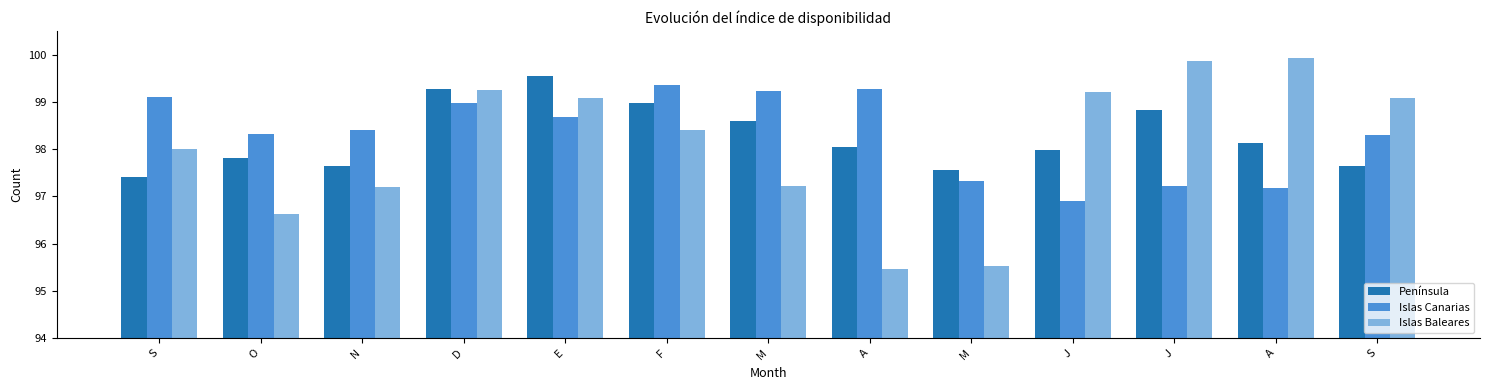

What is the label of the 9th bar from the left?

M